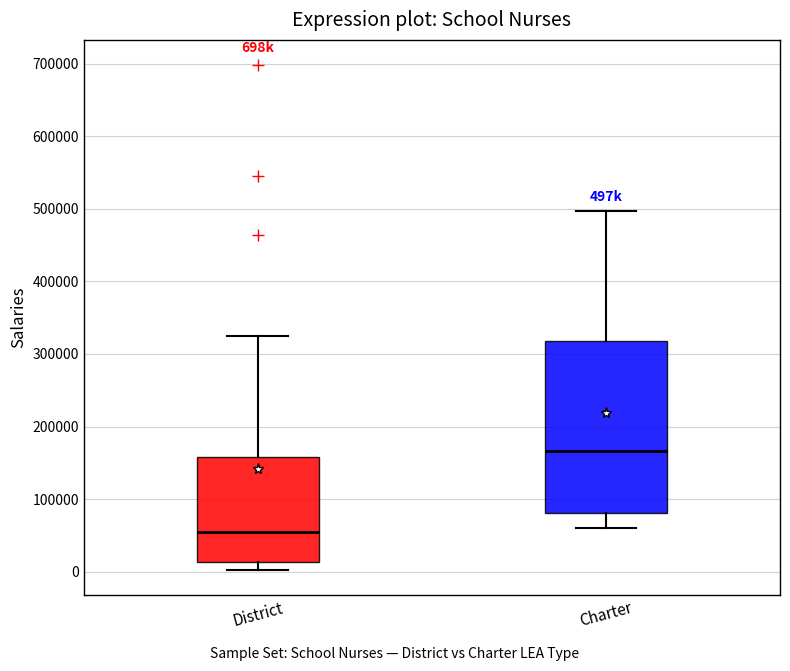

Where does the lower whisker of the box for Charter end on the y-axis? The values are not printed on the chart, so give them approximately, as read against the axis.

60000